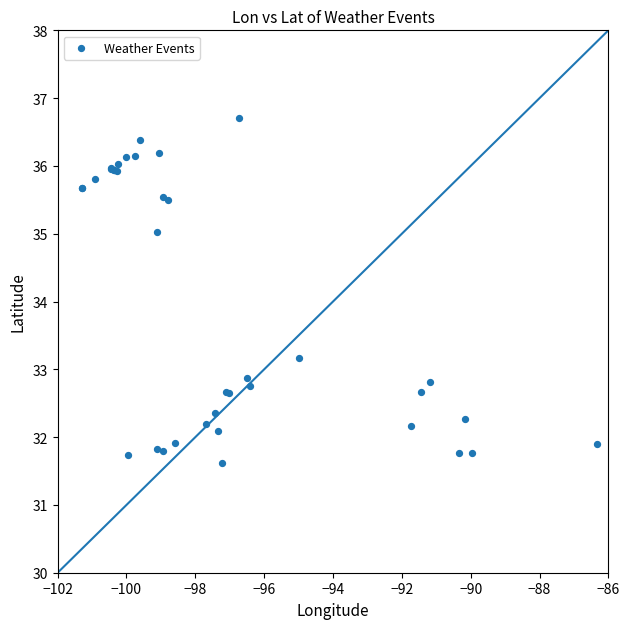

What Y value in the scatter plot is closest to 34?

33.2